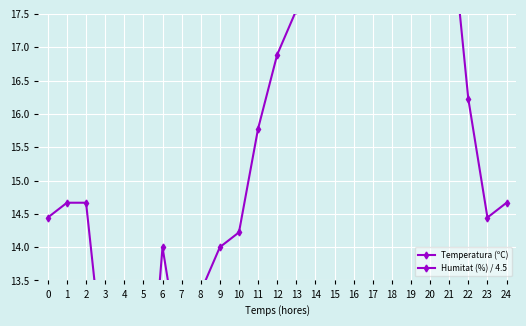

True or false: Temperatura (ºC) has a value of 4.8 at 15.

False